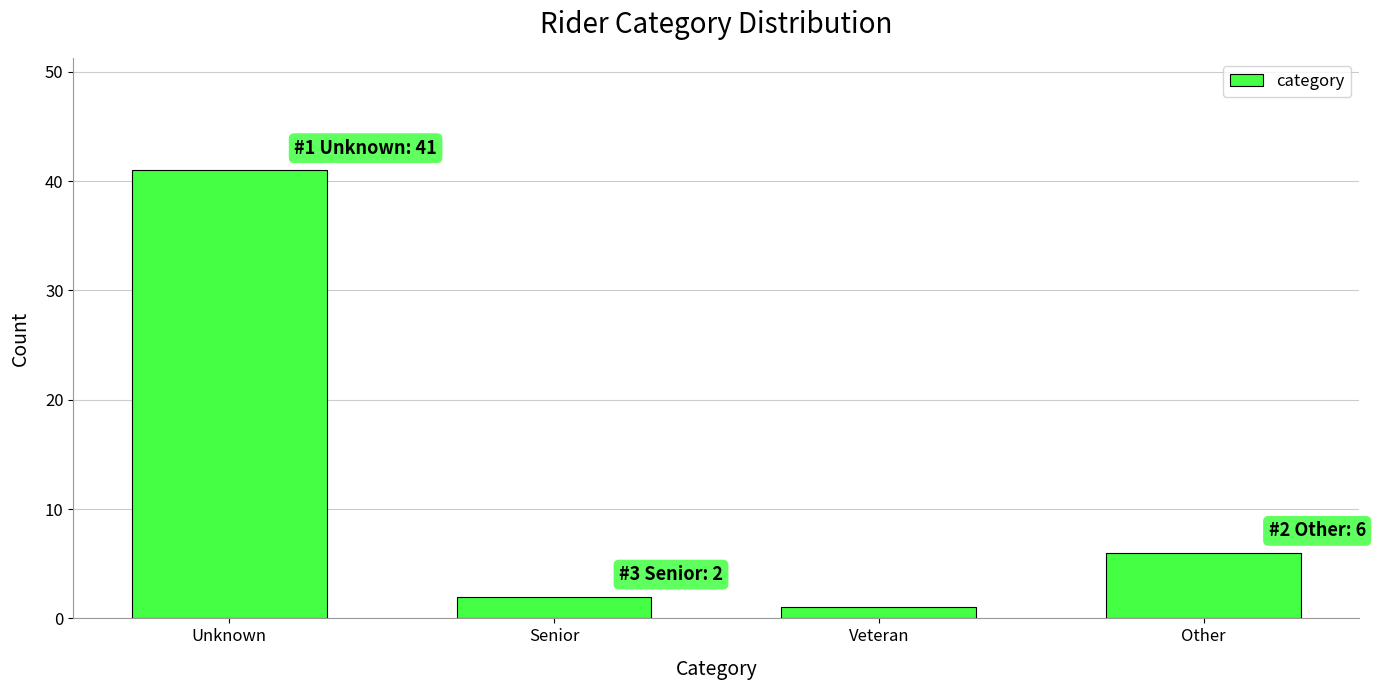

Reading left to right, list all the values displayed in this chart.

41	2	1	6